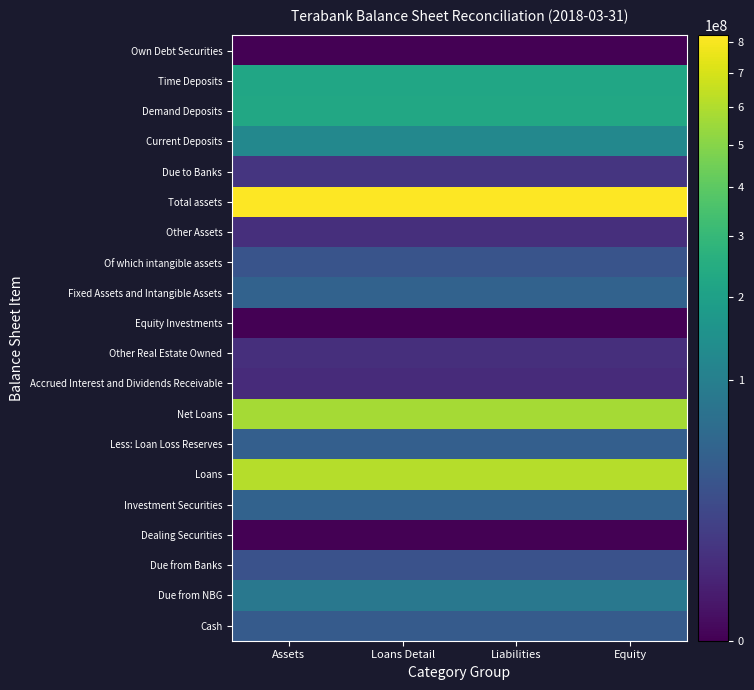

At Equity, list the series in order from smallest to largest.

Dealing Securities, Equity Investments, Own Debt Securities, Accrued Interest and Dividends Receivable, Other Real Estate Owned, Other Assets, Due to Banks, Due from Banks, Of which intangible assets, Cash, Less: Loan Loss Reserves, Investment Securities, Fixed Assets and Intangible Assets, Due from NBG, Current Deposits, Time Deposits, Demand Deposits, Net Loans, Loans, Total assets